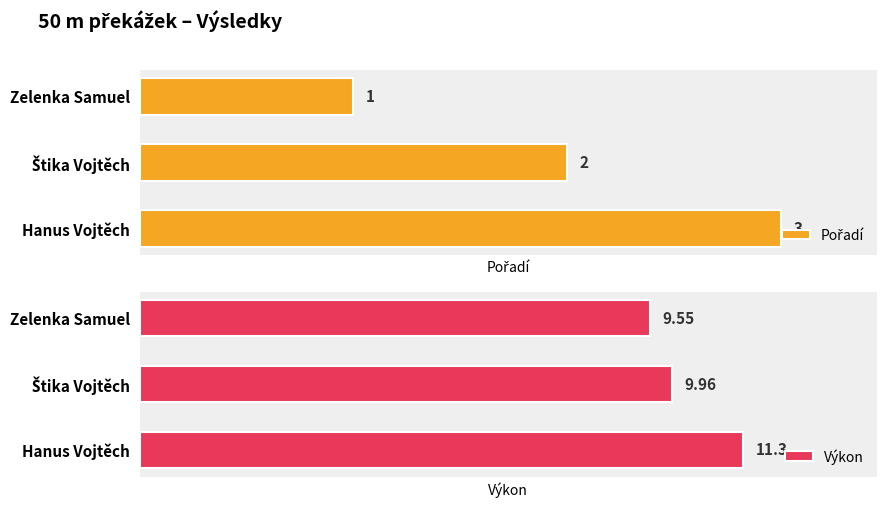

Which category has the lowest value in the Výkon series?

Zelenka Samuel